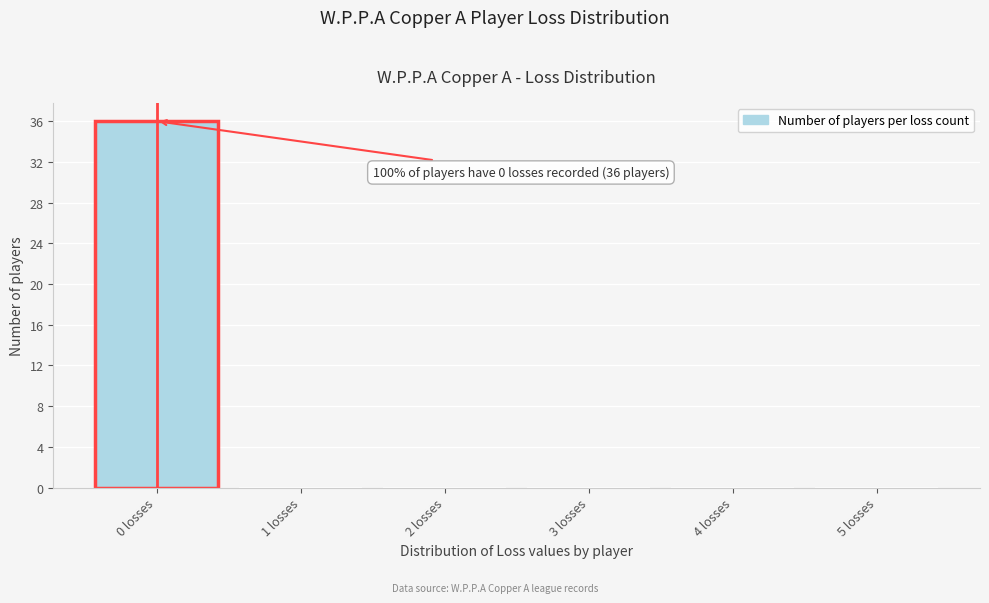

Reading right to left, extract all data points from this chart.

5 losses=0	4 losses=0	3 losses=0	2 losses=0	1 losses=0	0 losses=36